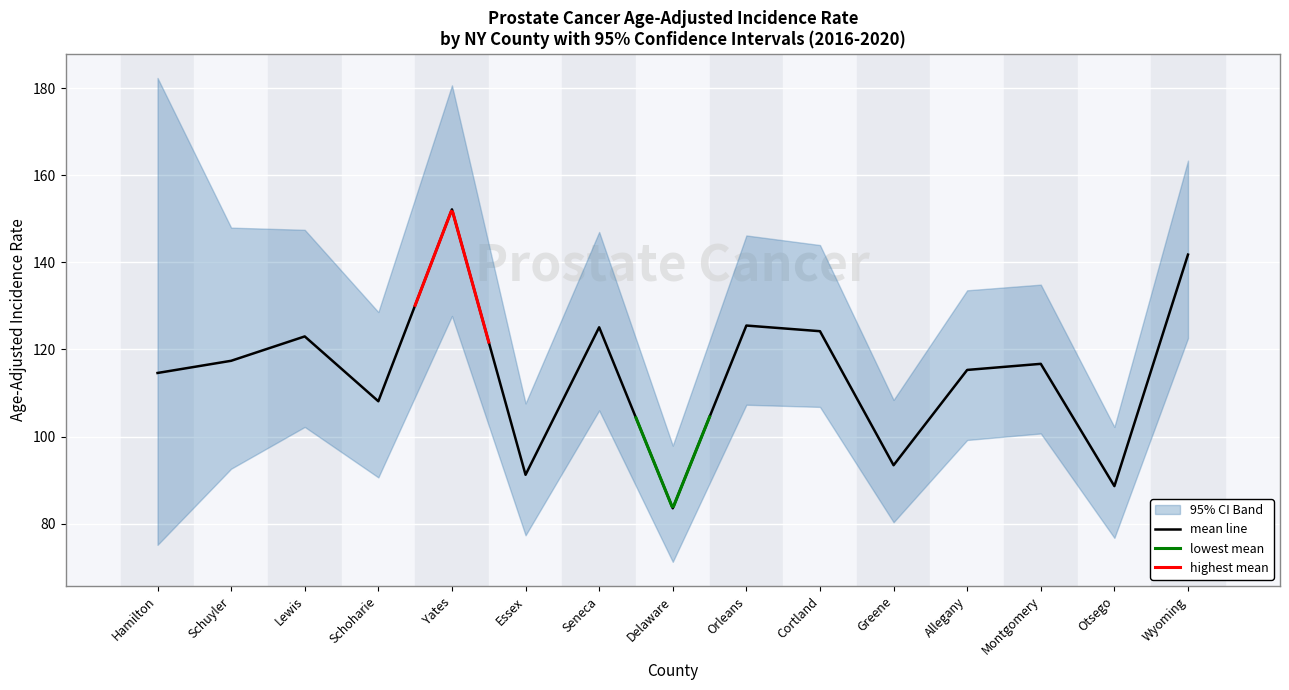

What is the sum of all Lower 95% CI values?

1436.3